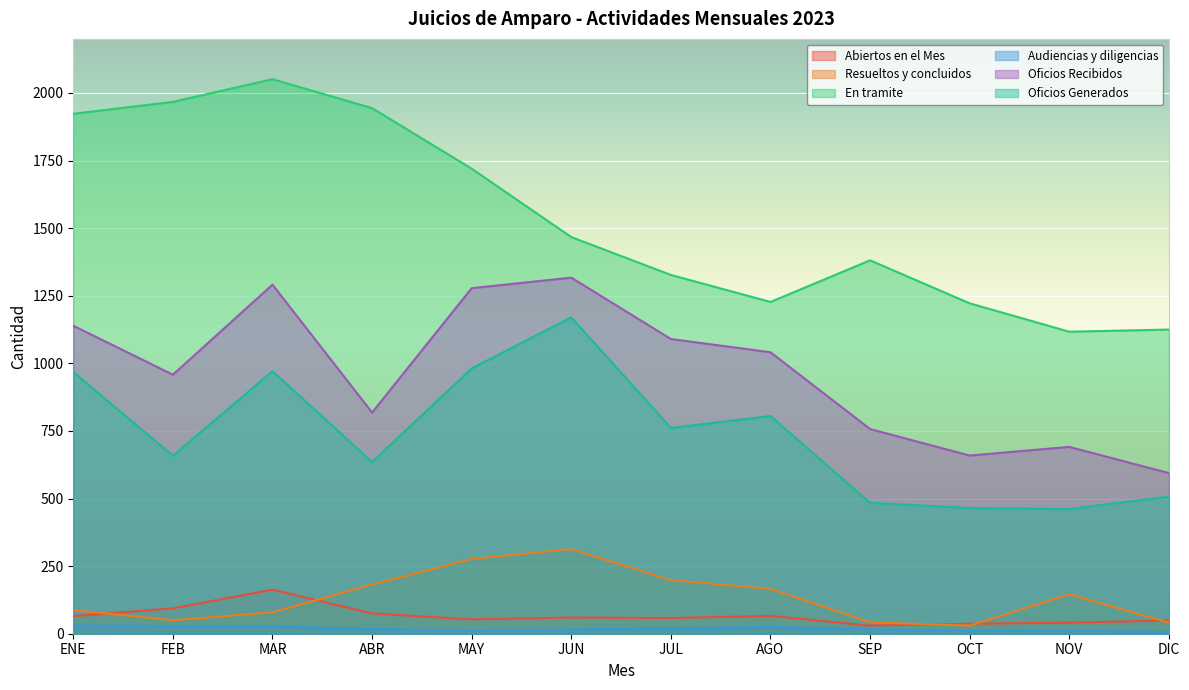

Reading left to right, what are all the values shown in this chart?

Abiertos en el Mes: 65	94	163	75	53	60	58	66	30	37	41	49
Resueltos y concluidos: 87	50	79	182	277	313	198	166	42	30	146	41
En tramite: 1923	1967	2051	1944	1720	1467	1327	1227	1381	1222	1117	1125
Audiencias y diligencias: 30	28	28	17	12	15	20	25	17	10	12	6
Oficios Recibidos: 1139	958	1291	818	1278	1317	1090	1041	757	659	691	594
Oficios Generados: 968	658	971	635	981	1170	761	805	484	465	461	507